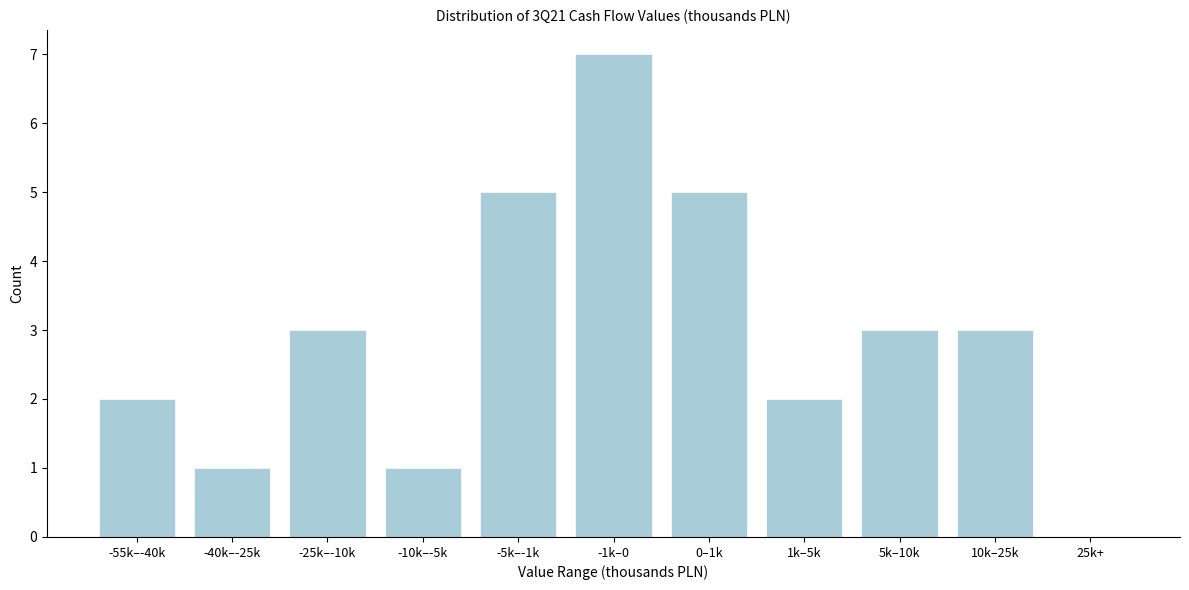

Reading left to right, extract all data points from this chart.

-55k–-40k=2	-40k–-25k=1	-25k–-10k=3	-10k–-5k=1	-5k–-1k=5	-1k–0=7	0–1k=5	1k–5k=2	5k–10k=3	10k–25k=3	25k+=0